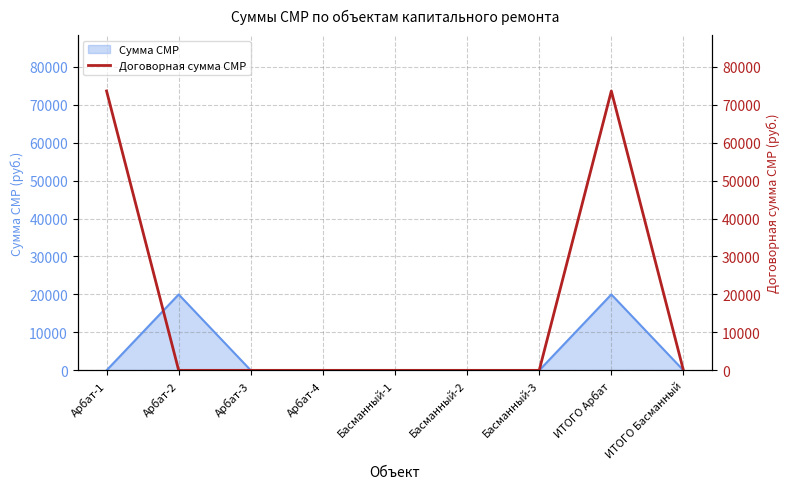

The value of Сумма СМР at Арбат-3 is 0. True or false?

True